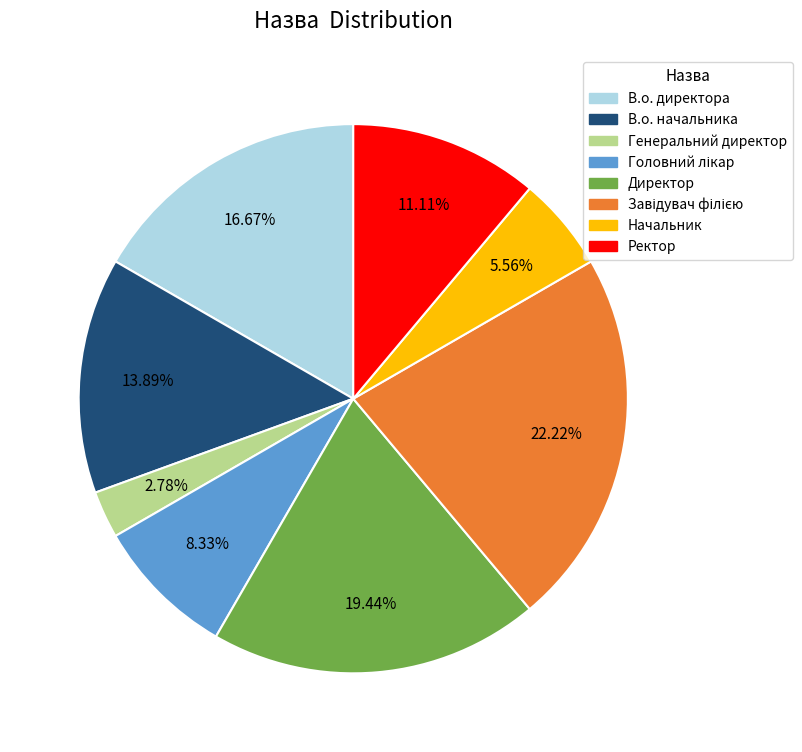

Is Ректор the majority of the pie?

No